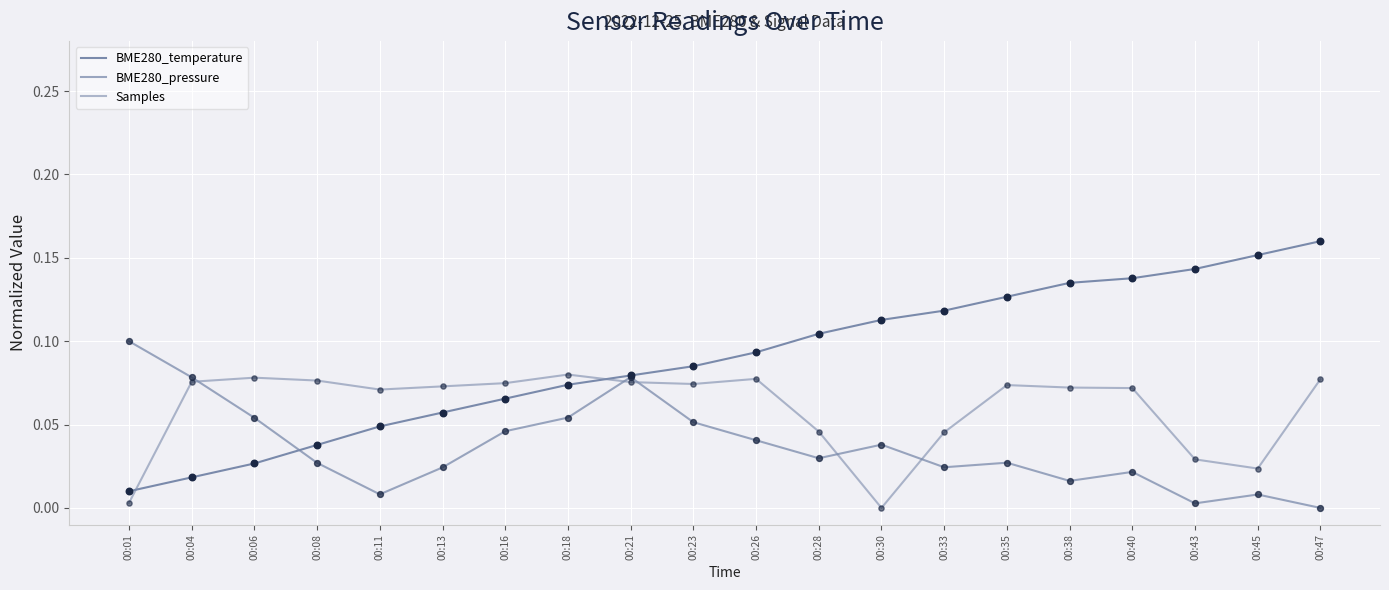

Is this an area chart (filled region under the line)?

No